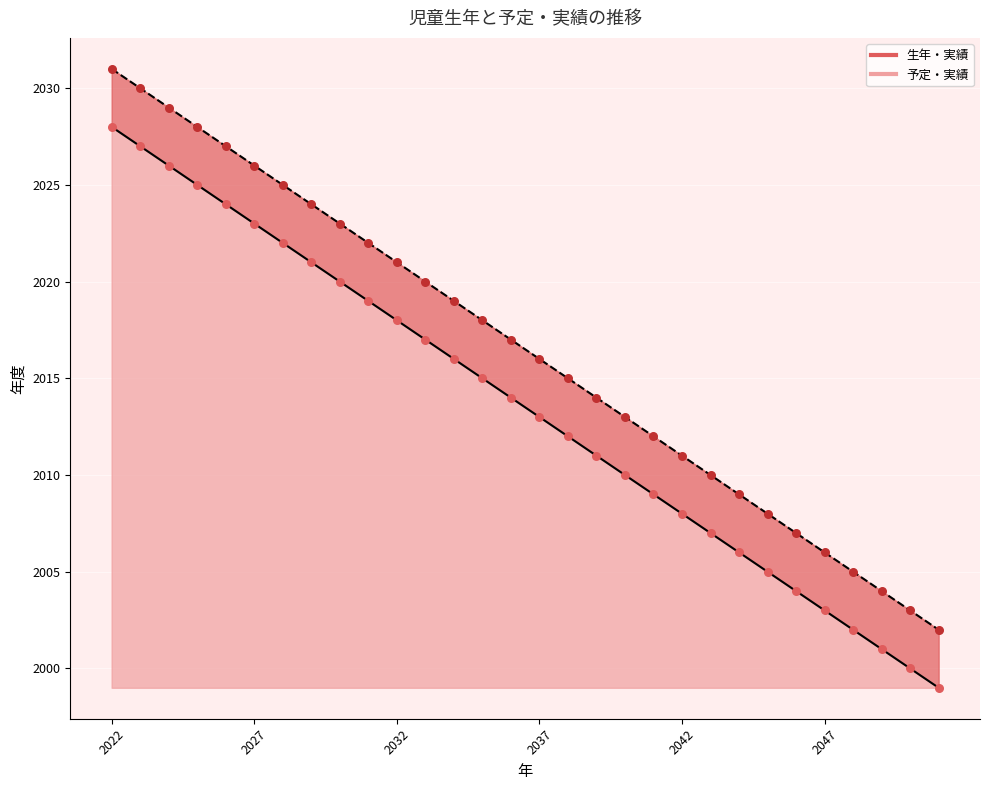

What is the total value across all series at 2030?

4043